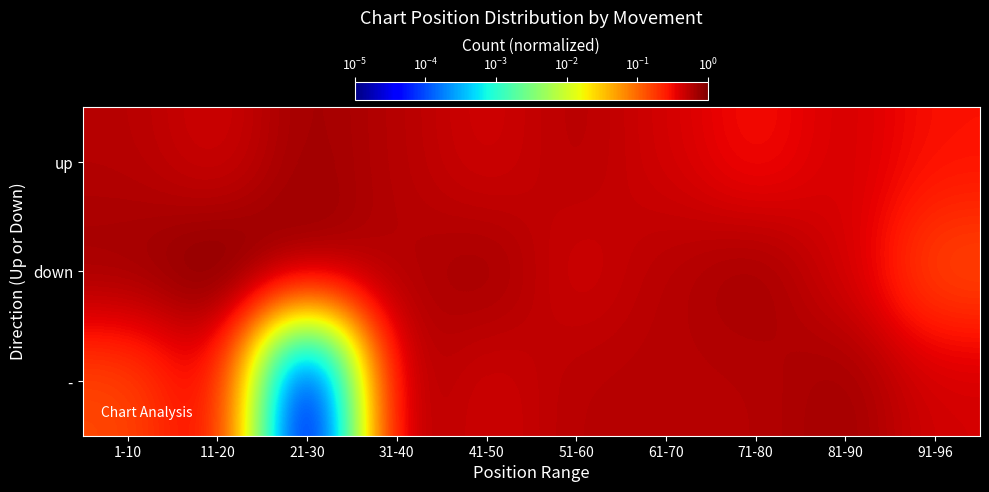

Reading left to right, transcribe all the data shown in this chart.

up: 1-10=1.0	11-20=0.9	21-30=1.0	31-40=1.0	41-50=0.9	51-60=1.0	61-70=0.9	71-80=0.9	81-90=0.9	91-96=0.9
down: 1-10=1.0	11-20=1.0	21-30=1.0	31-40=1.0	41-50=1.0	51-60=0.9	61-70=1.0	71-80=1.0	81-90=0.9	91-96=0.8
-: 1-10=0.8	11-20=0.9	21-30=0.0	31-40=1.0	41-50=0.9	51-60=1.0	61-70=1.0	71-80=1.0	81-90=1.0	91-96=0.9